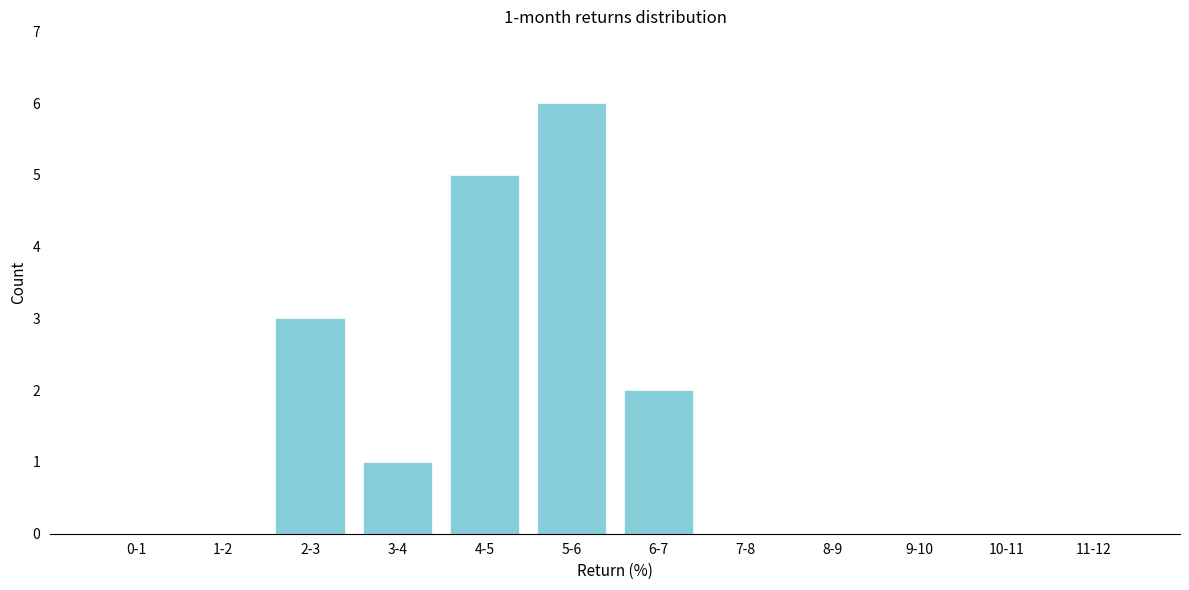

Reading right to left, list all the values displayed in this chart.

11-12=0	10-11=0	9-10=0	8-9=0	7-8=0	6-7=2	5-6=6	4-5=5	3-4=1	2-3=3	1-2=0	0-1=0